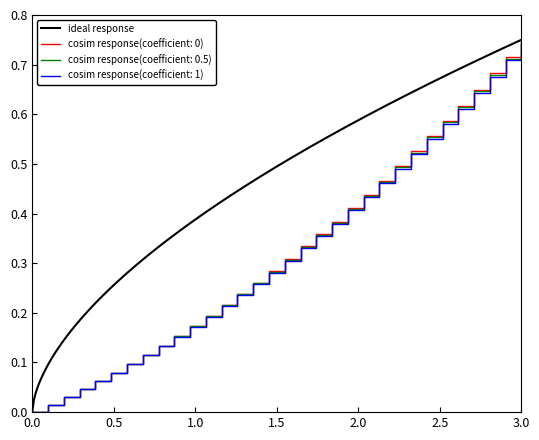

How many data points does each series have?

32